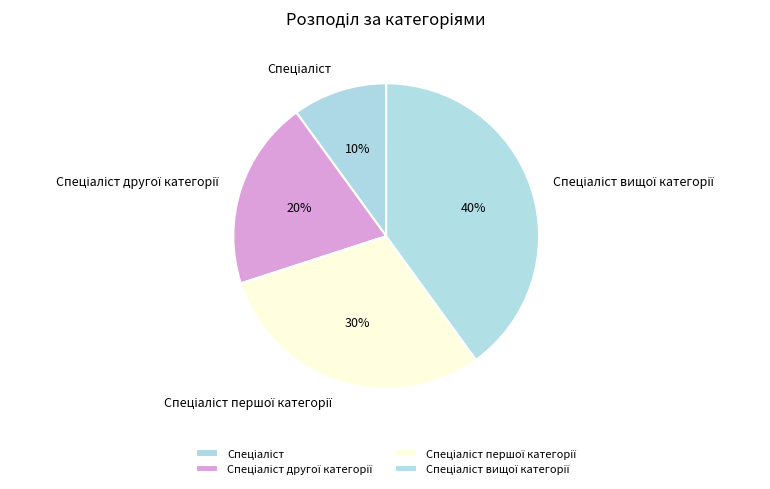

Is there a majority slice in this chart?

No